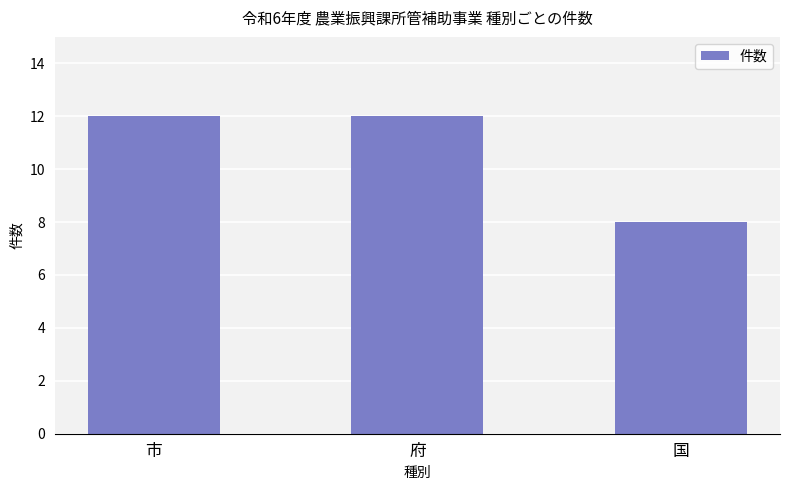

Reading right to left, extract all data points from this chart.

8	12	12